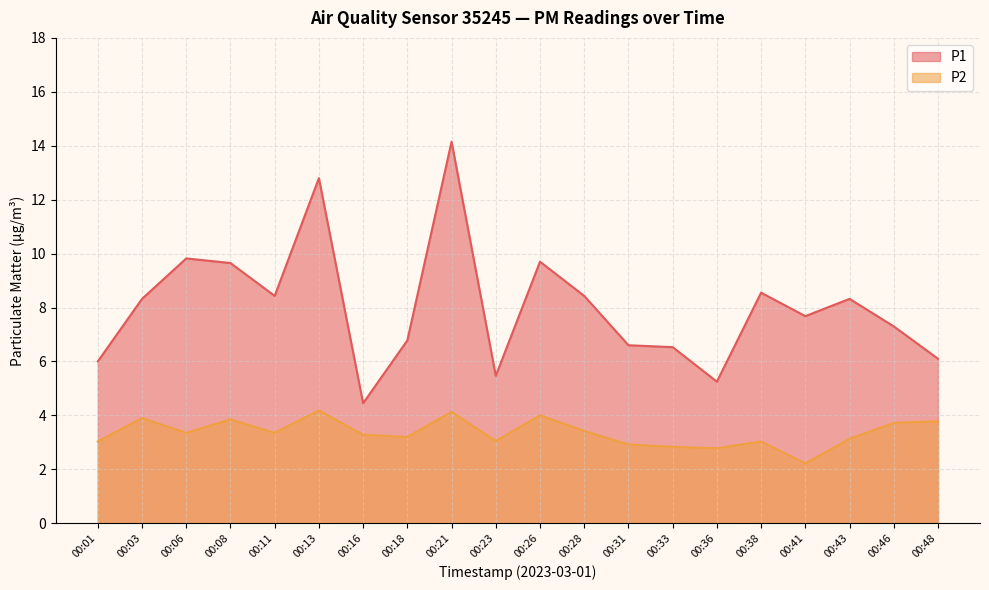

The P2 series shows 5.4 at 00:23. True or false?

False